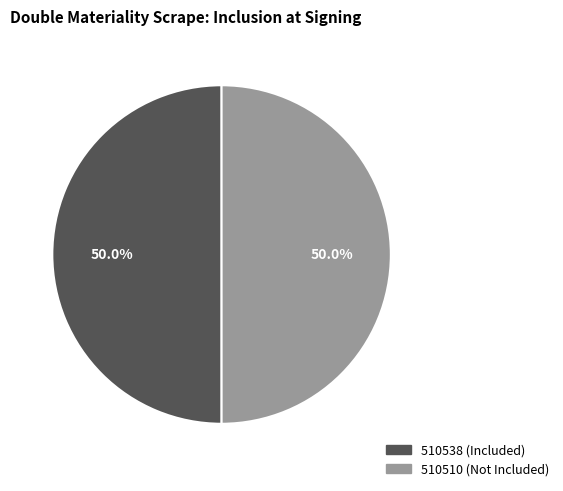

The 510510 slice represents 50% of the pie. True or false?

True